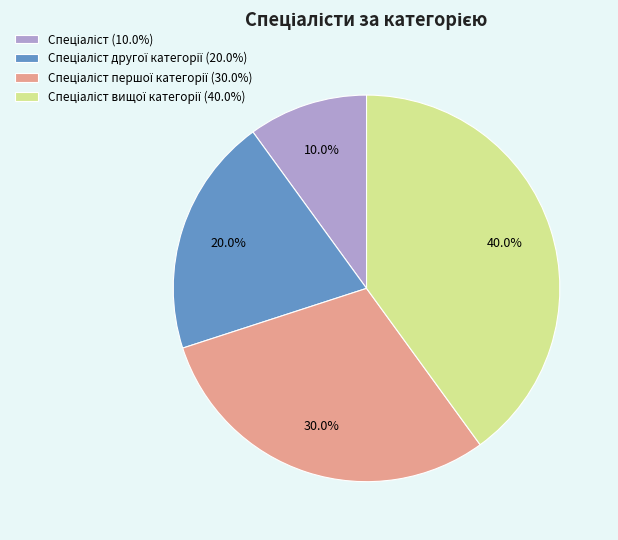

Does any single category account for the majority?

No